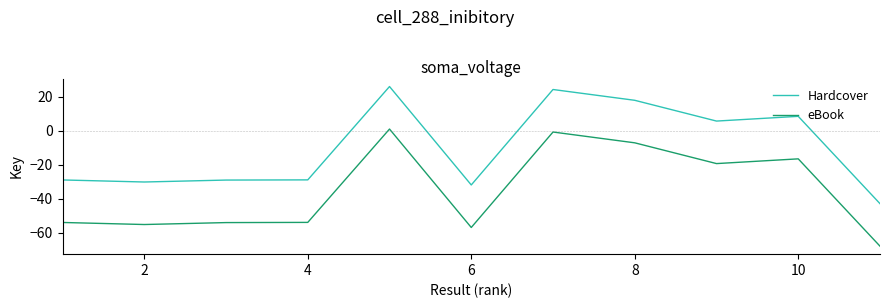

Which series has the largest total across all categories?

Hardcover